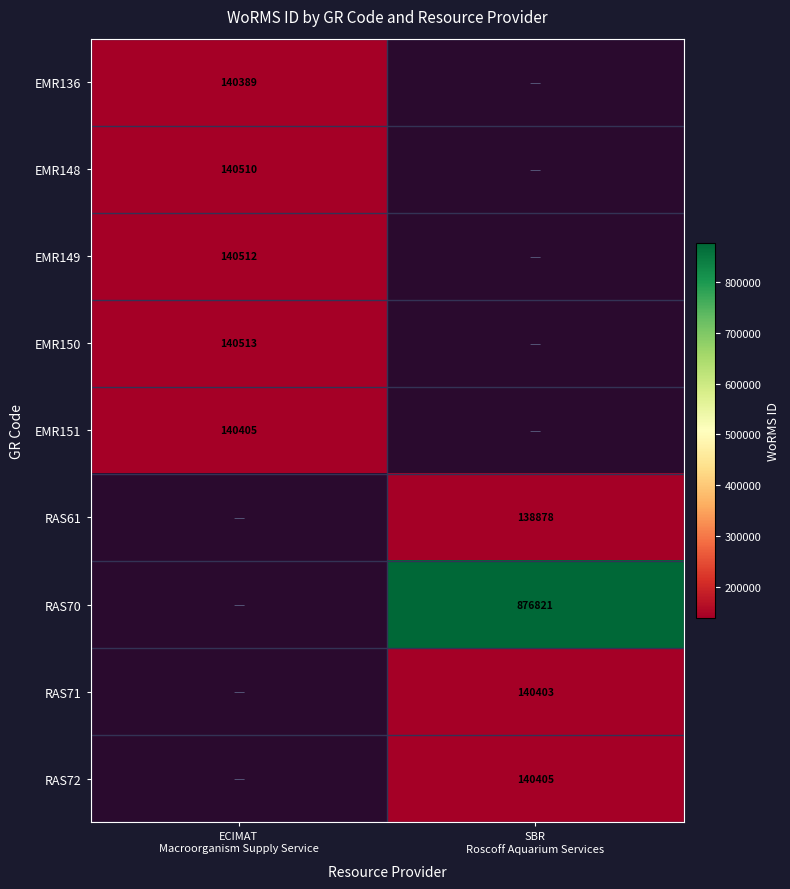

How many series are shown in this chart?

9